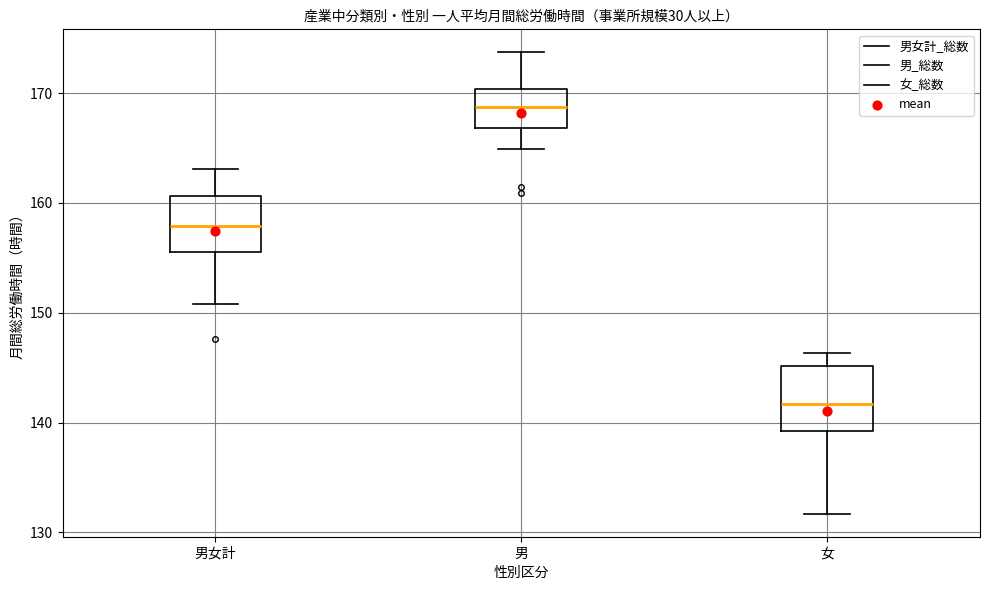

Which box's median line is the highest?

男